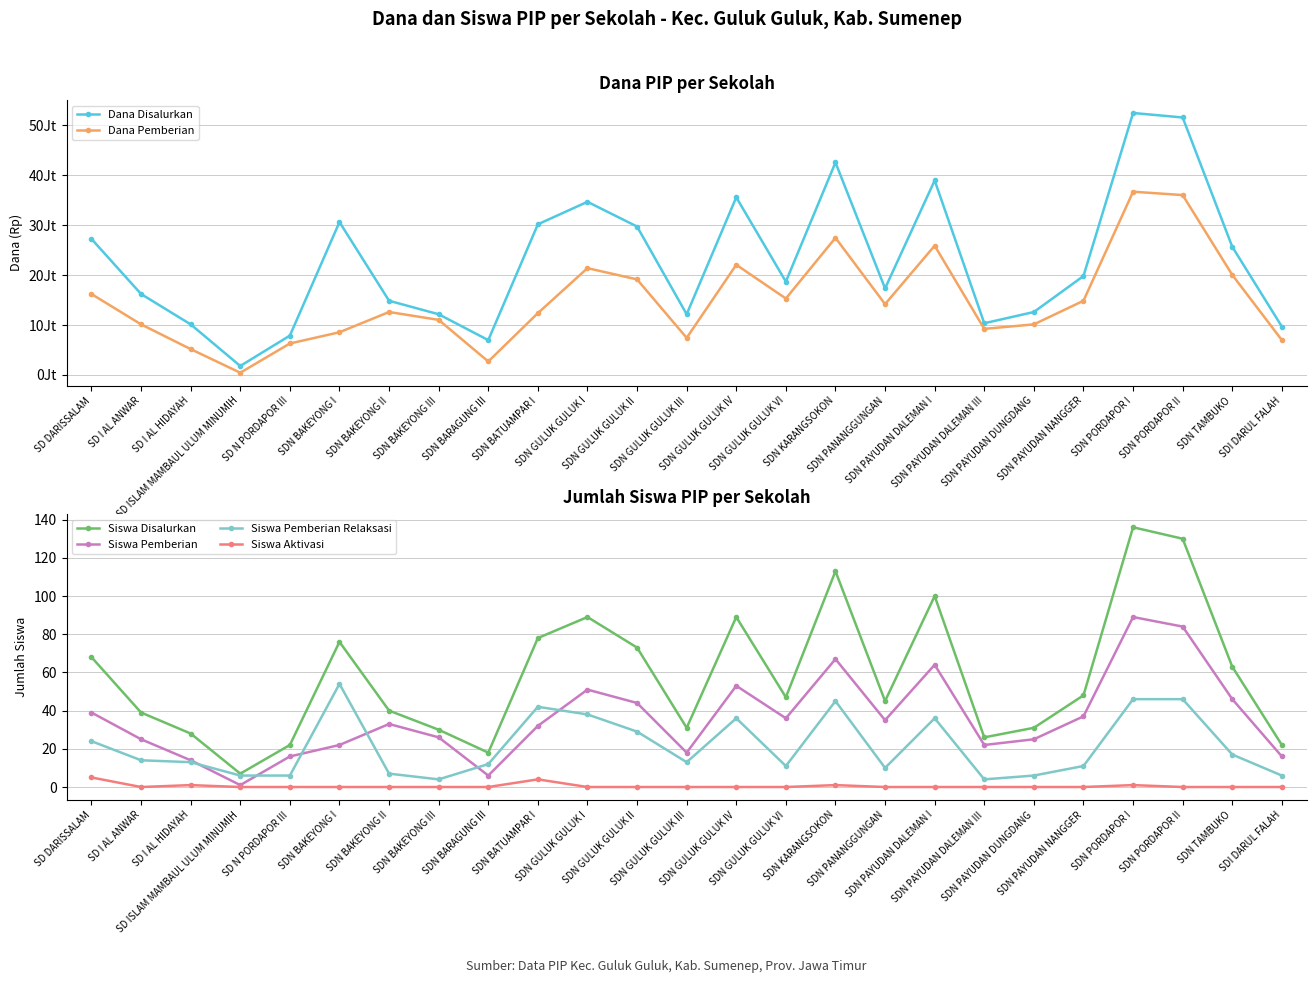

The value of Siswa Aktivasi at SDN GULUK GULUK III is 0. True or false?

True